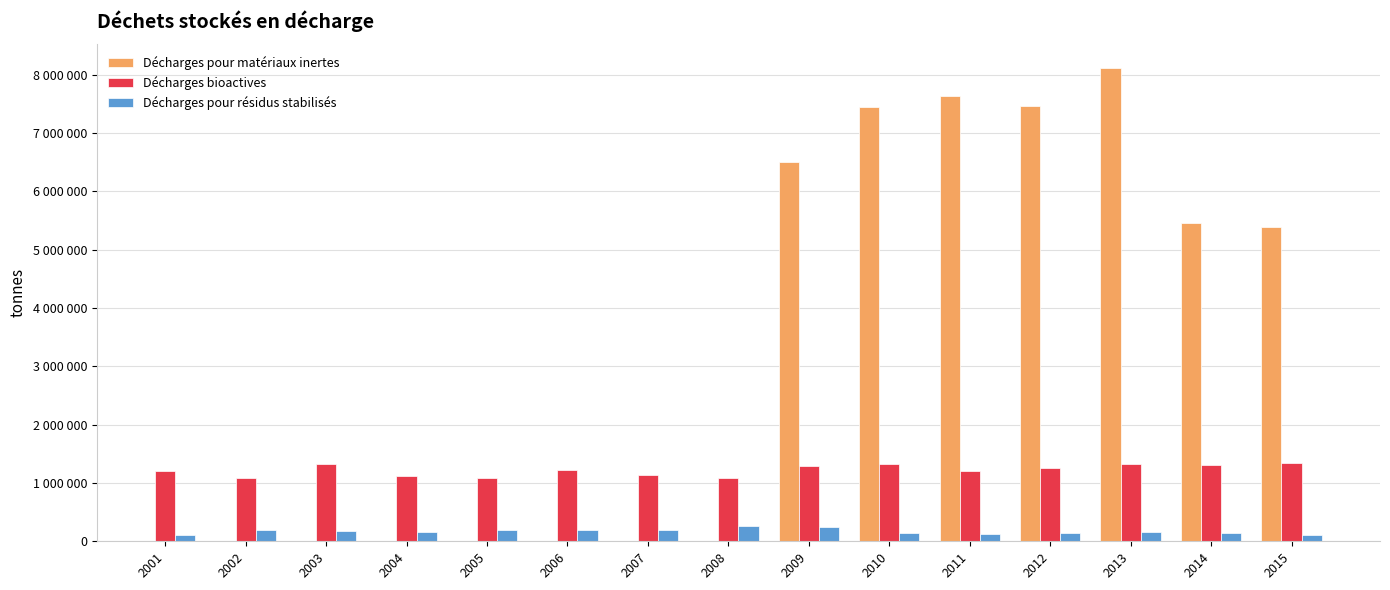

What is the value of the Décharges bioactives bar at the 15th from the left?

1335223.0